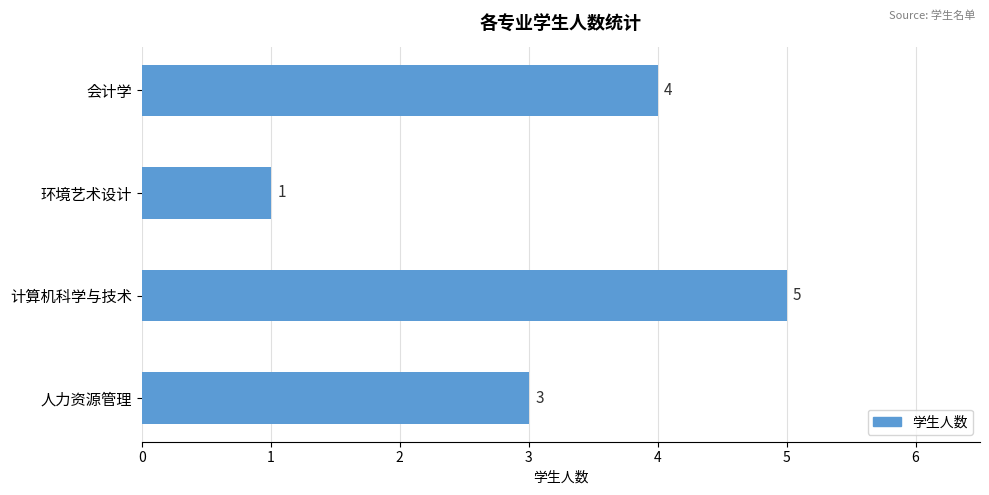

The chart shows a value of 3 at 计算机科学与技术. True or false?

False